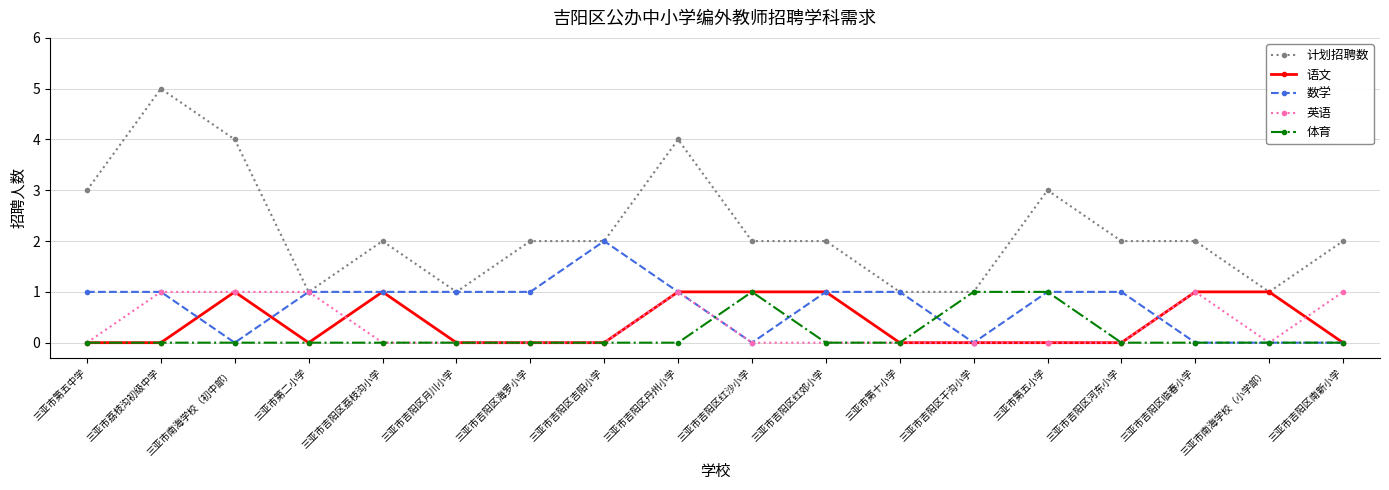

Is this an area chart (filled region under the line)?

No